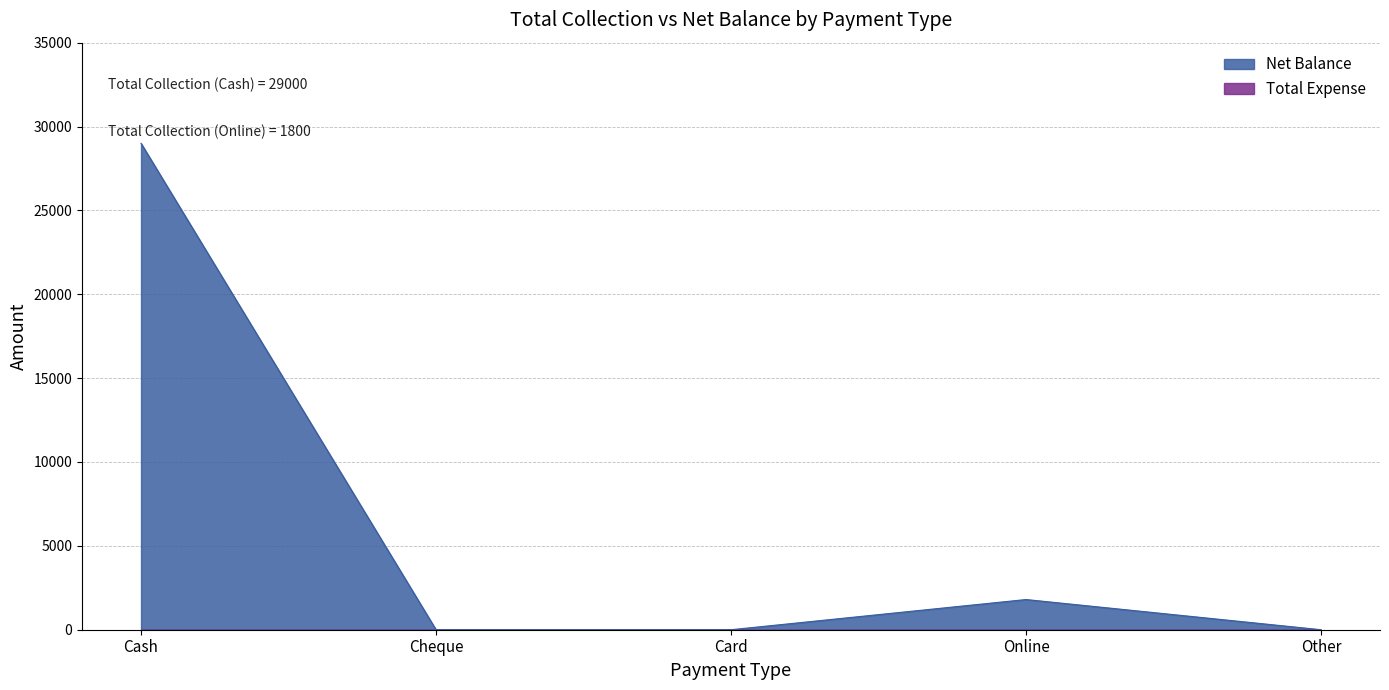

How many data points does each series have?

5